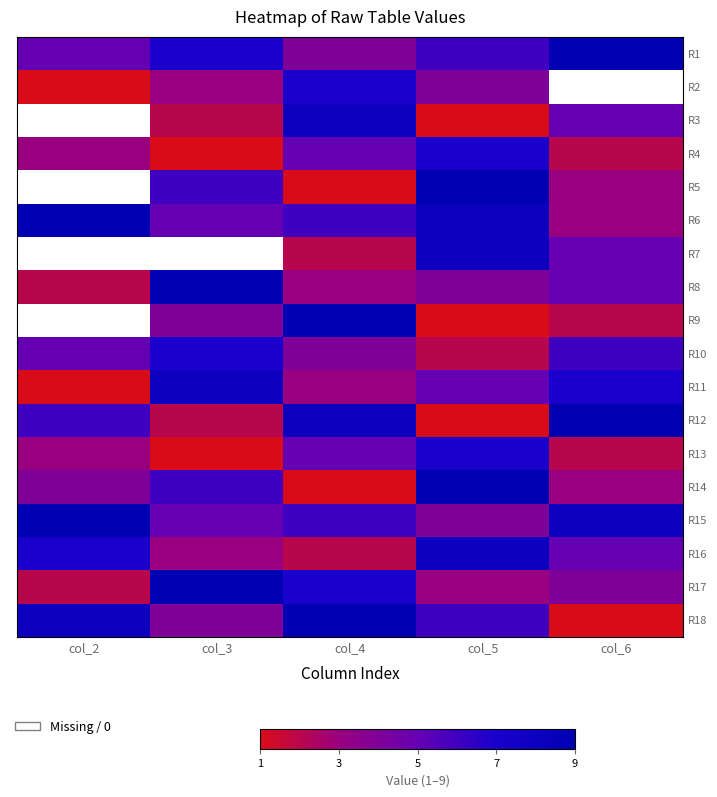

Rank the series by their maximum value, from lowest to highest.

R2, R3, R4, R5, R6, R7, R13, R16, R8, R9, R10, R11, R1, R12, R14, R15, R17, R18